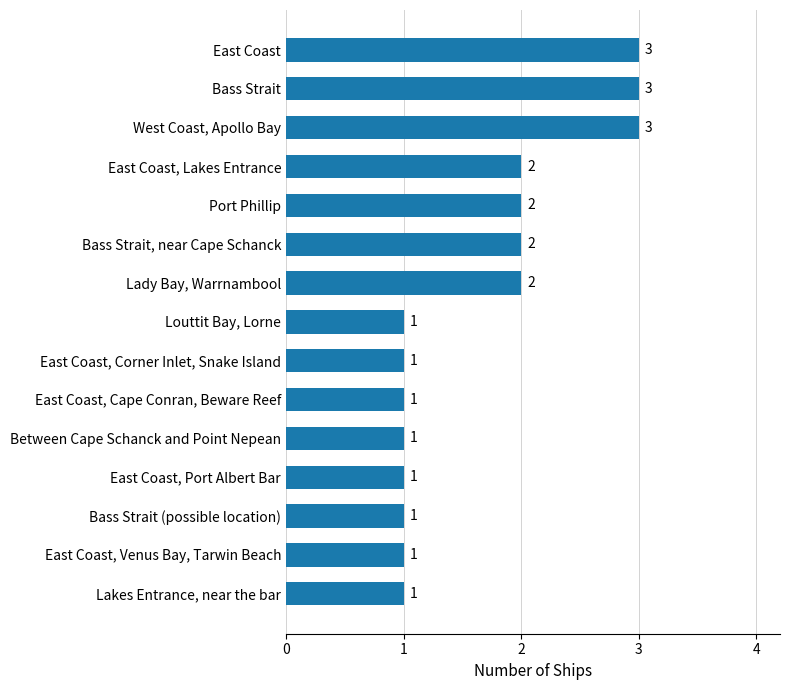

Between East Coast, Venus Bay, Tarwin Beach and East Coast, which is larger?

East Coast